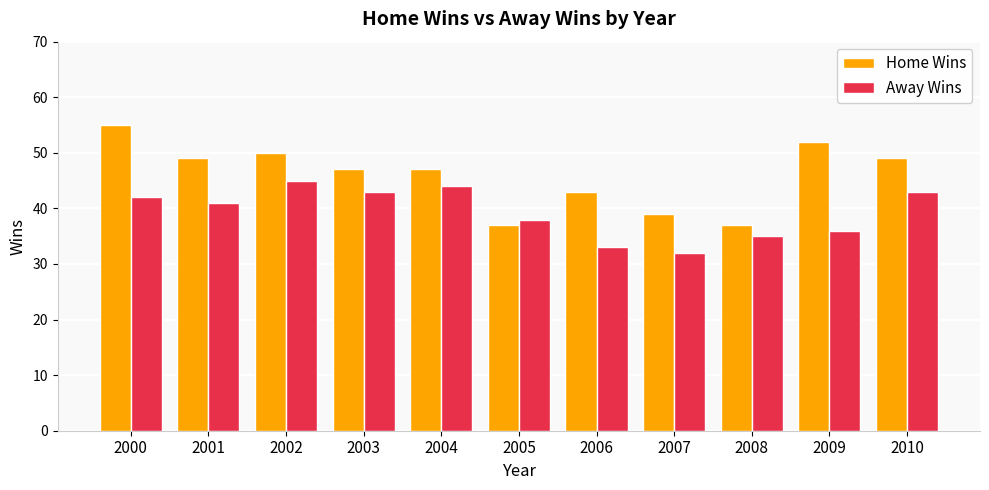

What is the highest value of the Home Wins series?

55